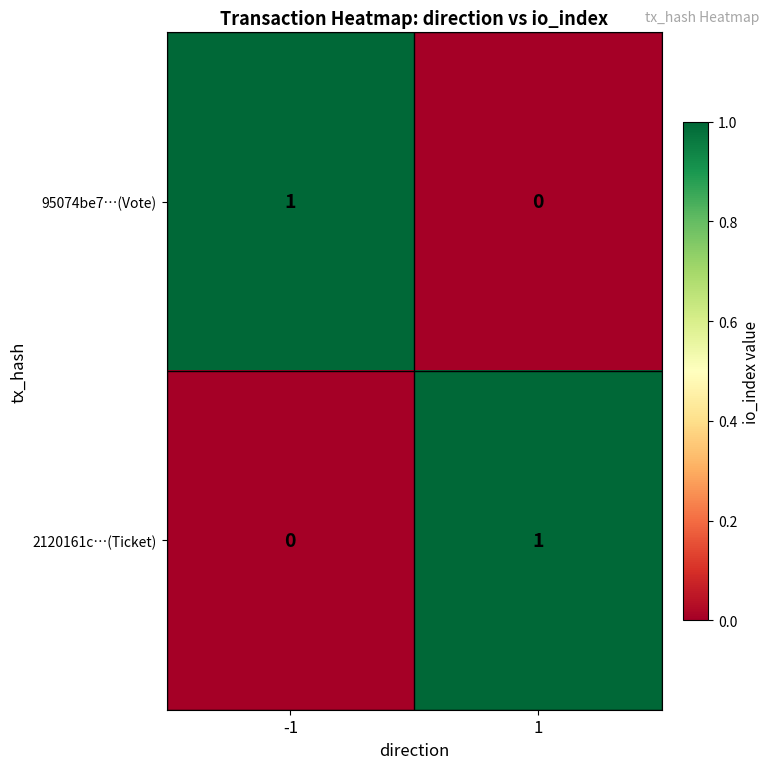

At 1, list the series in order from smallest to largest.

95074be7…(Vote), 2120161c…(Ticket)